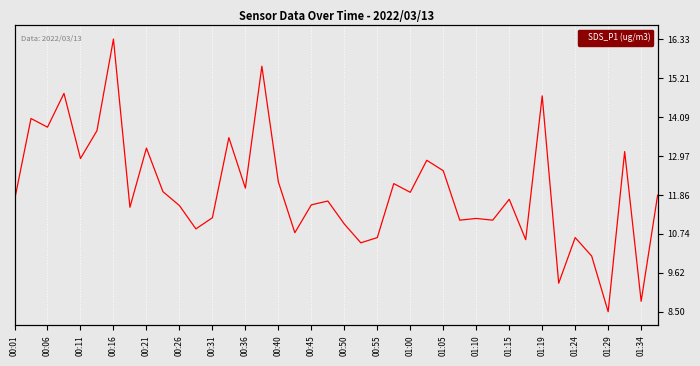

At which label does the data first exceed 11?

00:01